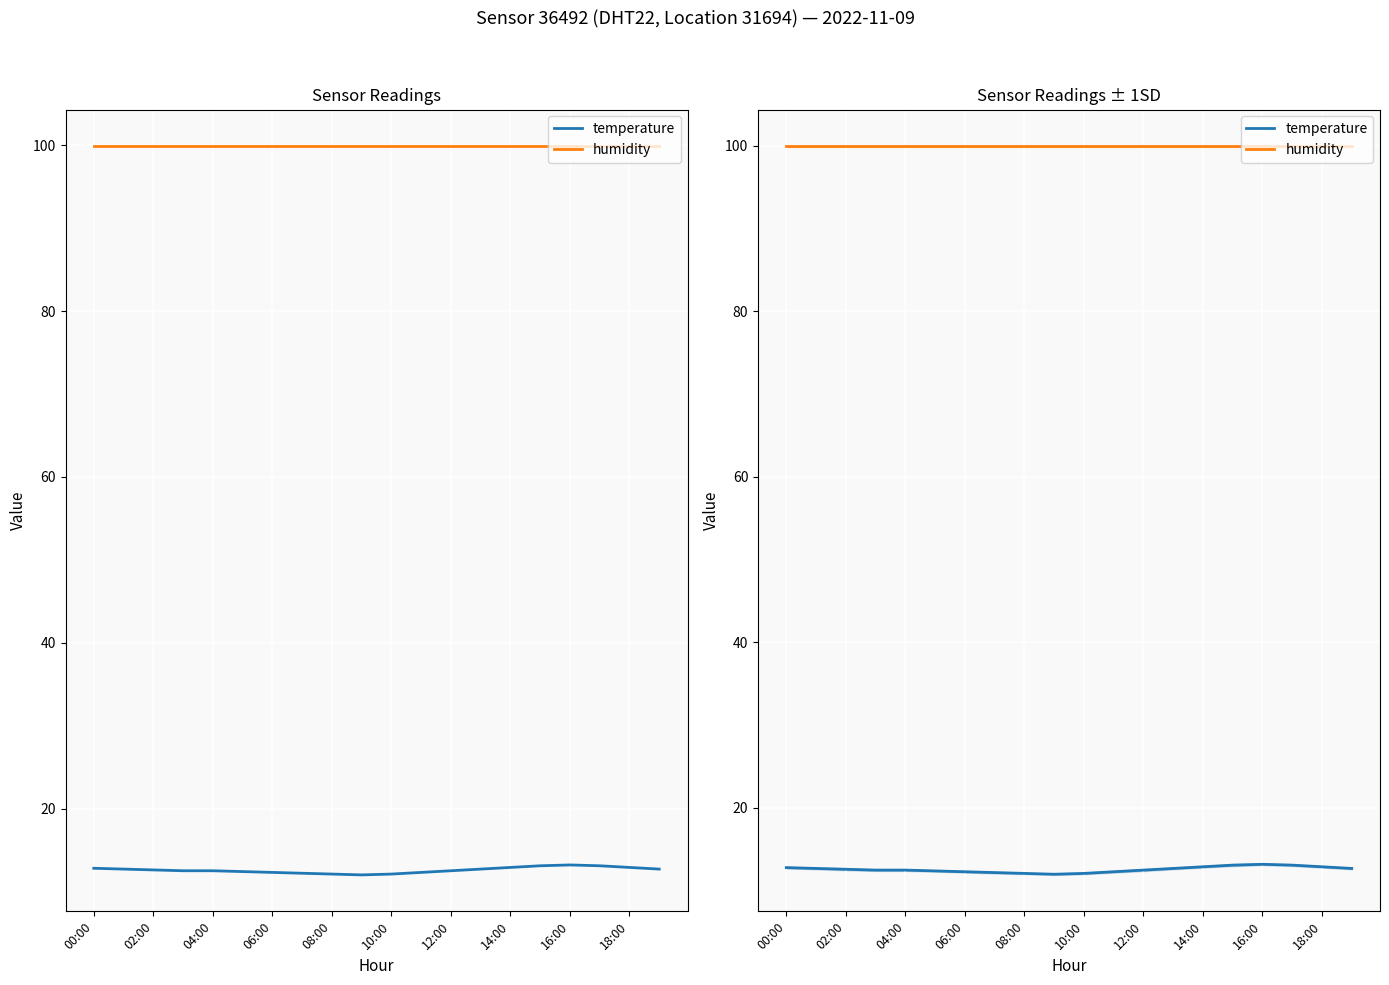

What is the value of the humidity point at the 18th from the left?

99.9